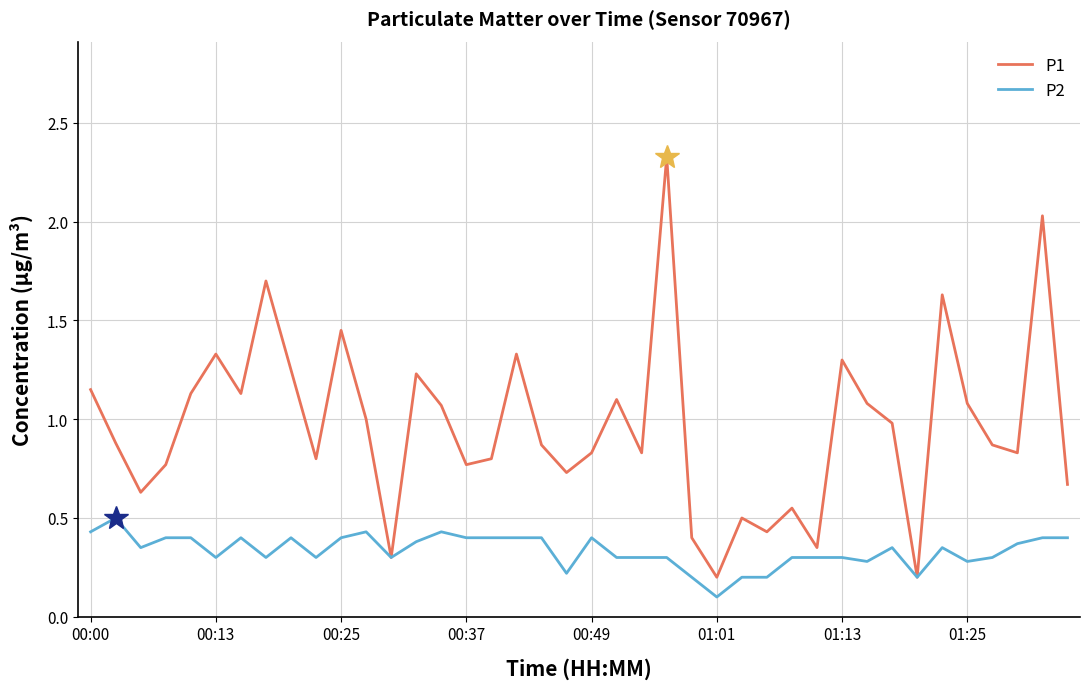

Which series has the largest total across all categories?

P1